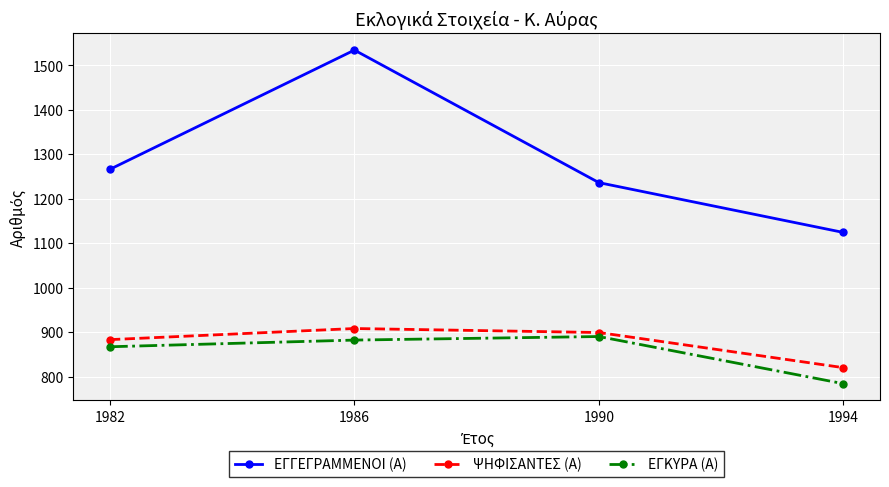

True or false: ΕΓΓΕΓΡΑΜΜΕΝΟΙ (Α) has more than 2 points higher than both neighbors.

False